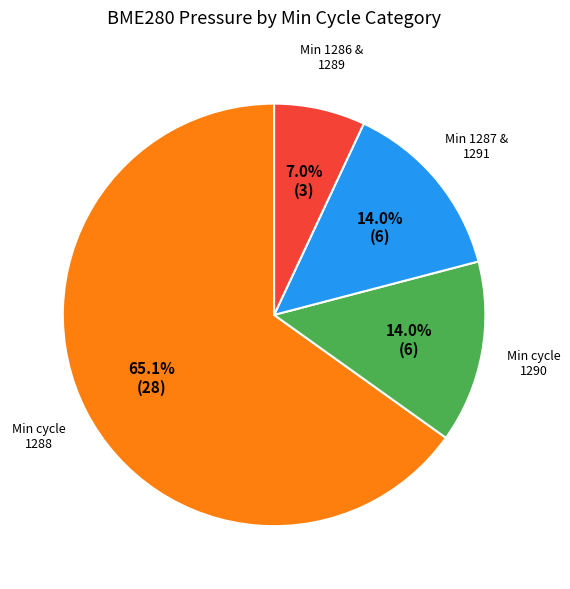

Is there a majority slice in this chart?

Yes